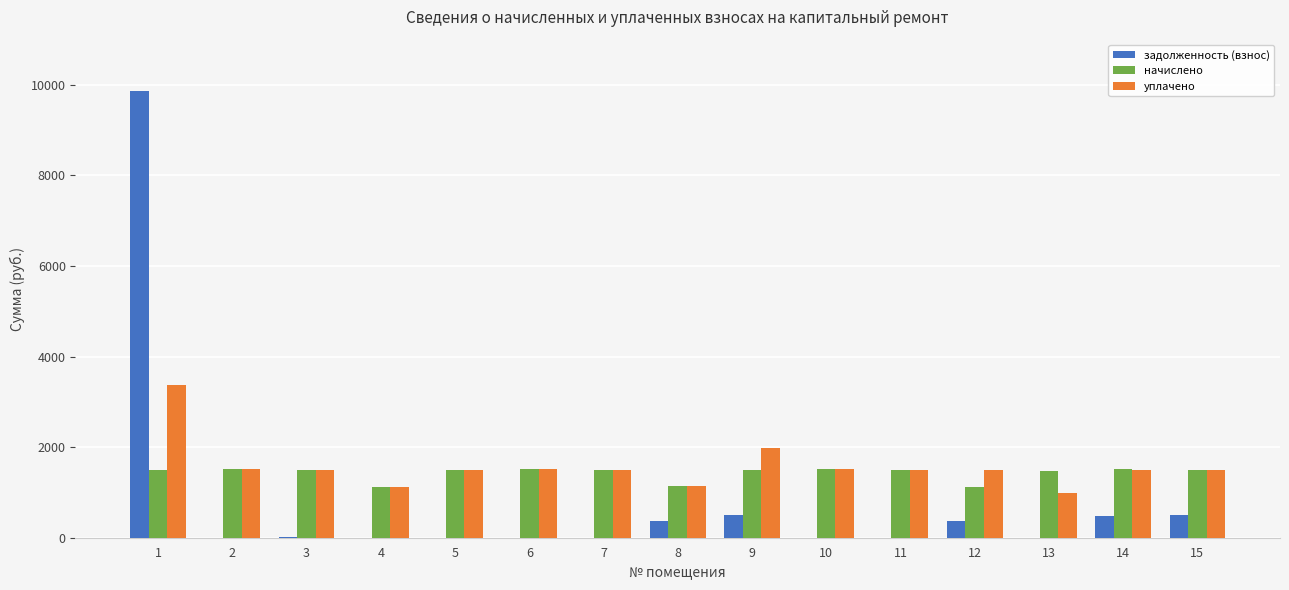

How many series are shown in this chart?

3